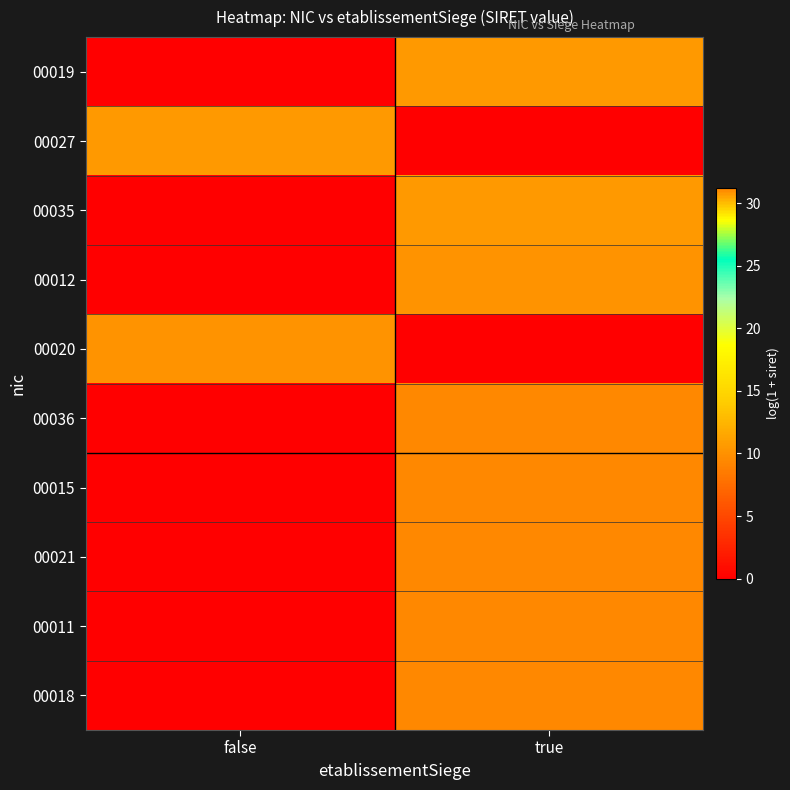

At which category is the sum across all series the highest?

true